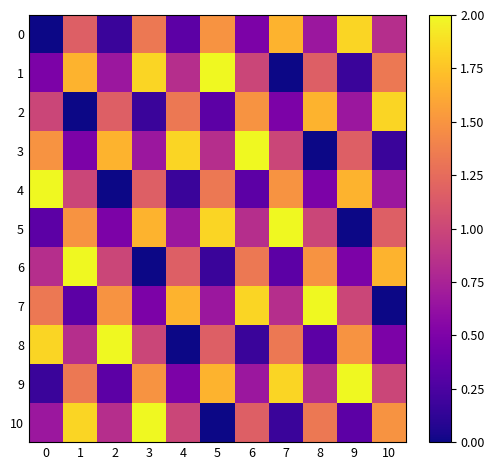

Between 2 and 5, which series saw the biggest shift?

1